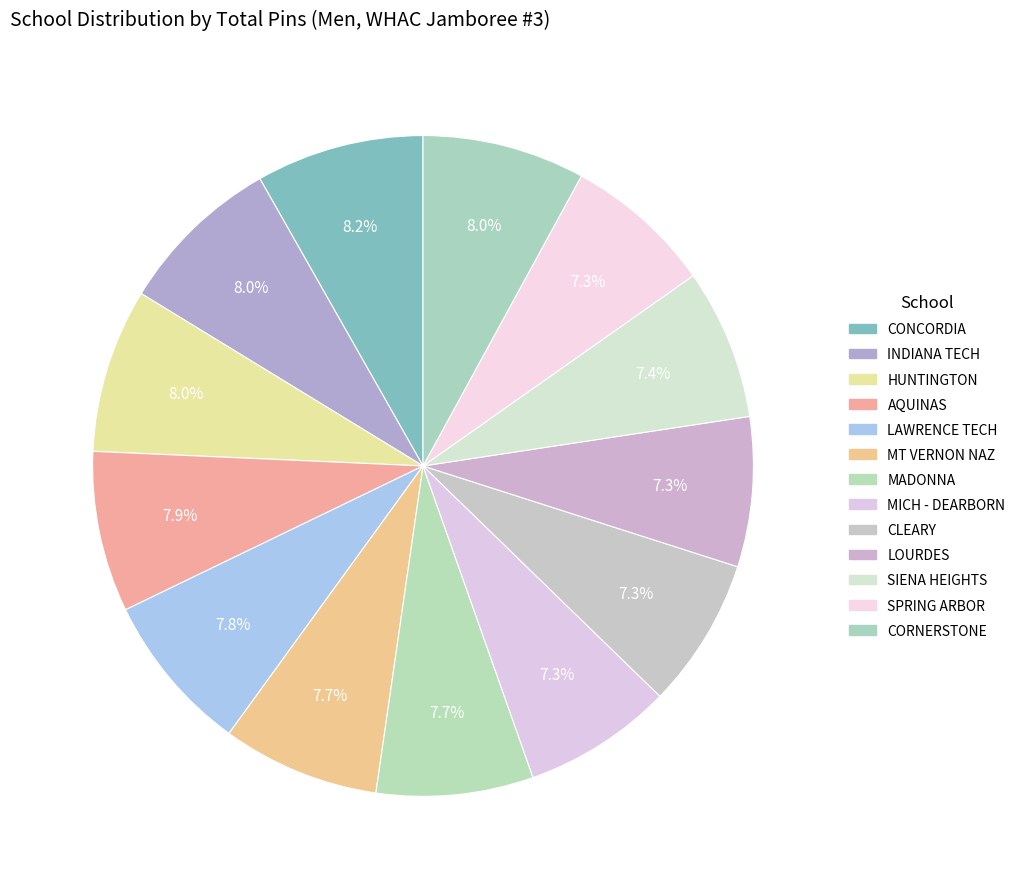

Rank the categories by value from lowest to highest.

SPRING ARBOR, MICH - DEARBORN, LOURDES, CLEARY, SIENA HEIGHTS, MADONNA, MT VERNON NAZ, LAWRENCE TECH, AQUINAS, CORNERSTONE, HUNTINGTON, INDIANA TECH, CONCORDIA